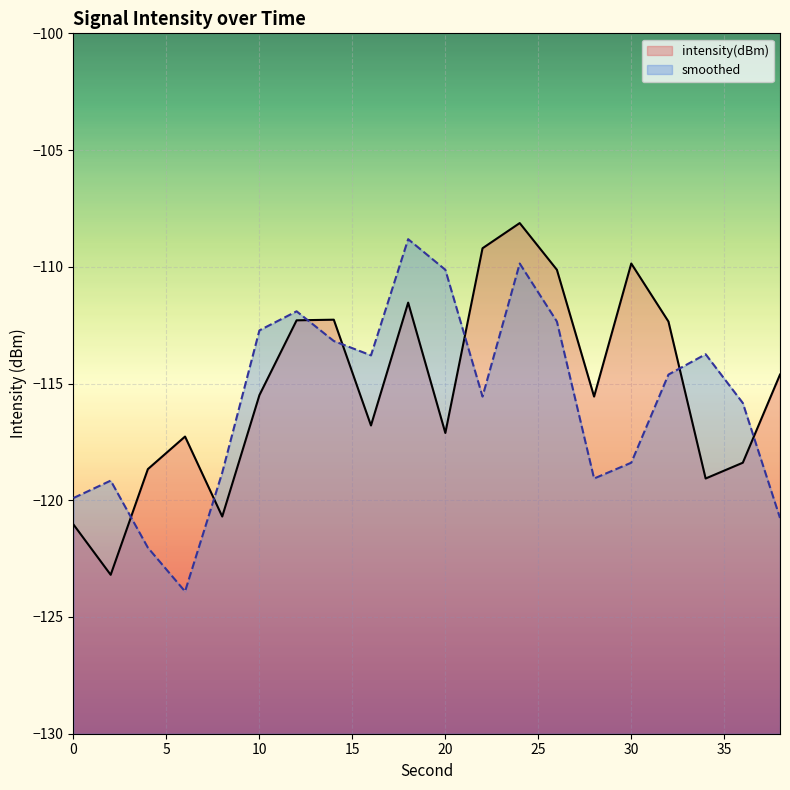

True or false: smoothed and intensity(dBm) intersect in this chart.

True